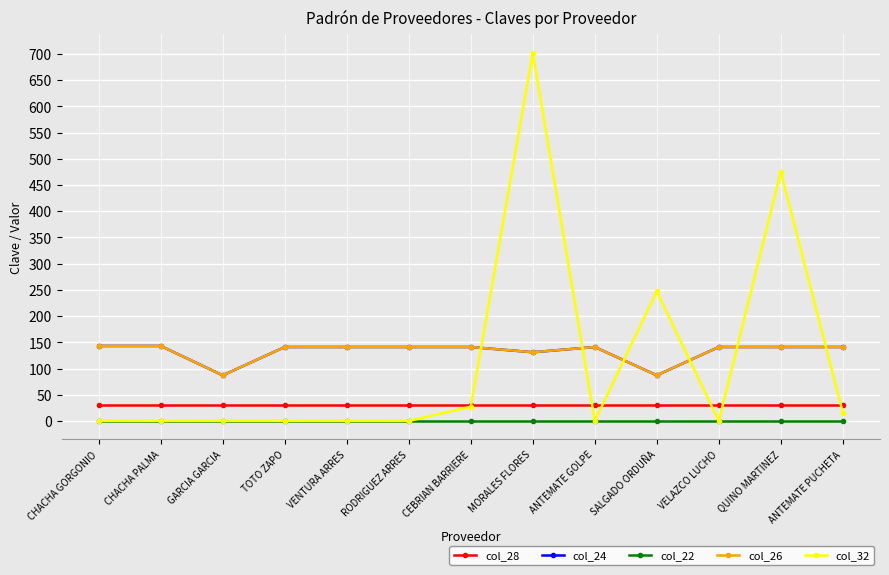

What is the spread (max minus min) of values at CEBRIAN BARRIERE?

141